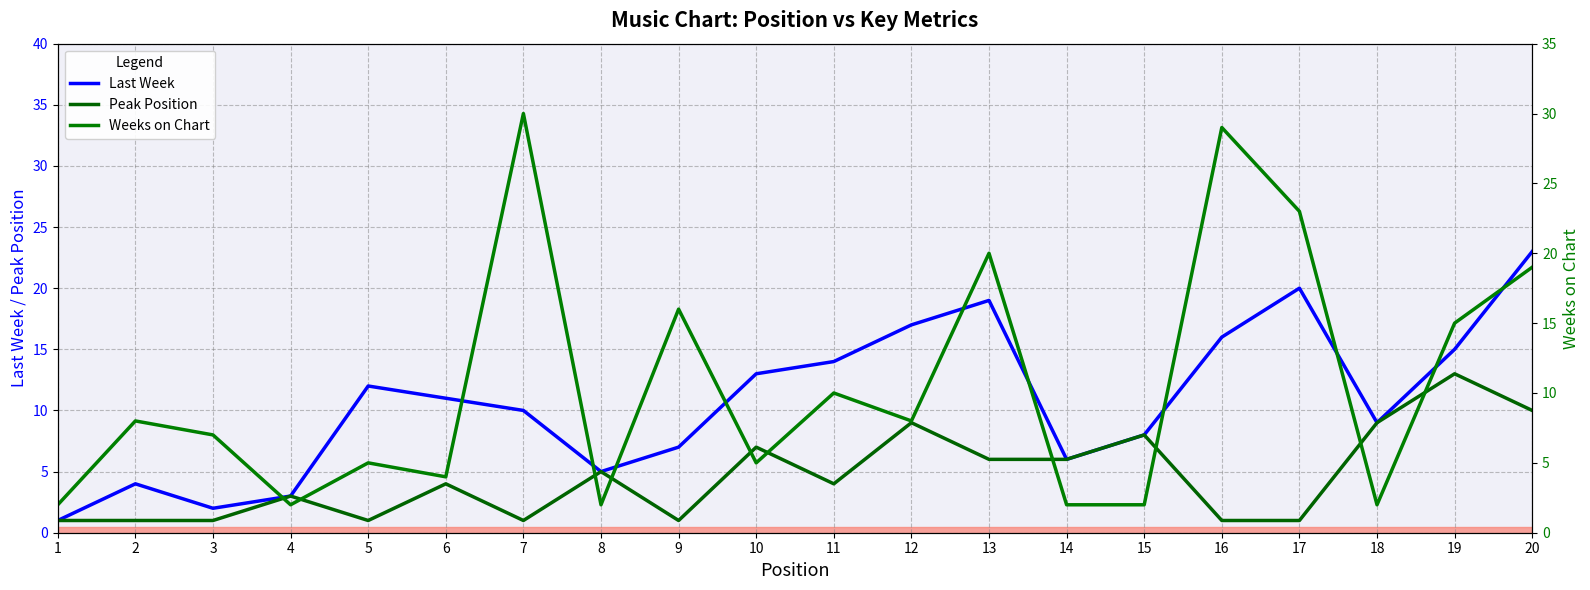

Which series ends up on top after the final intersection of Weeks on Chart and Last Week?

Last Week